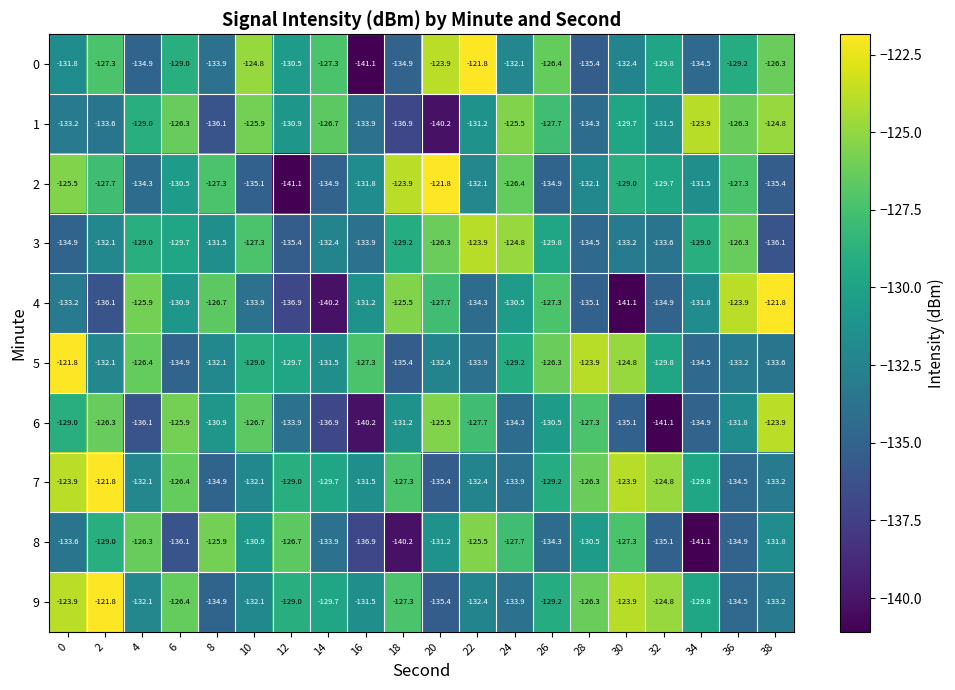

Read the 5 value at 2.

-132.1